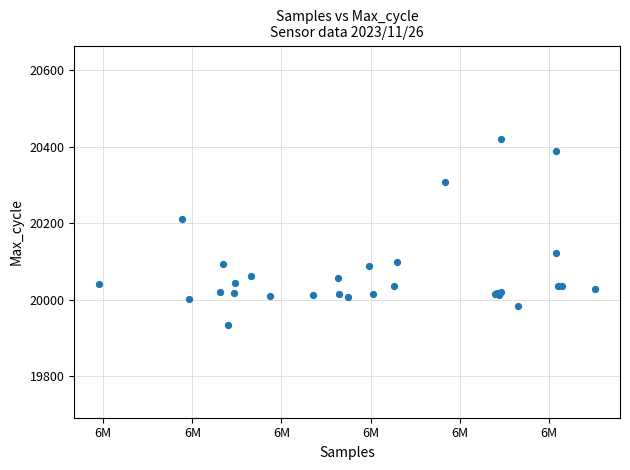

What Y value in the scatter plot is closest to 20178?

20212